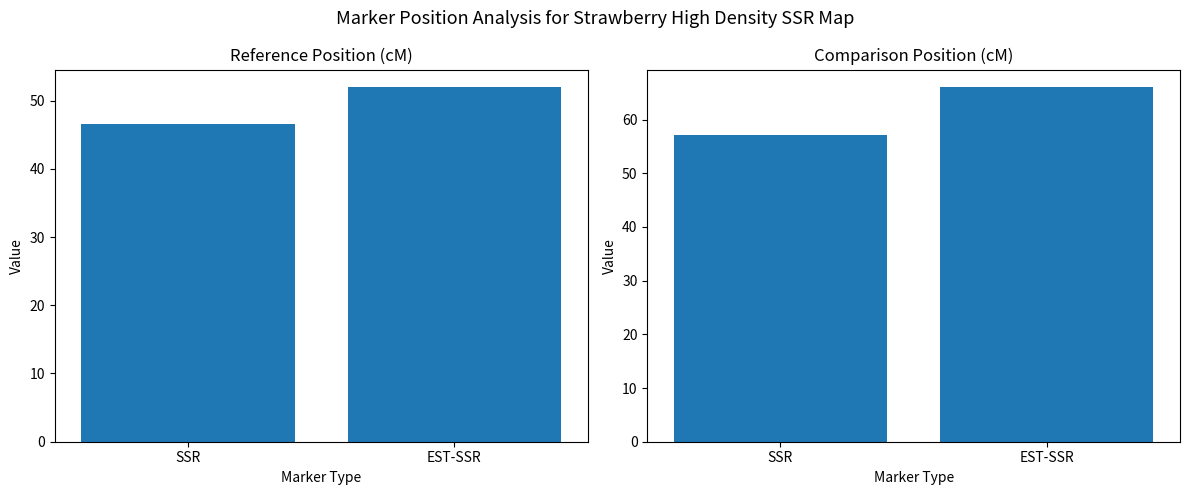

Reading left to right, what are all the values shown in this chart?

Reference Marker start Position (cM): 46.5	51.9
Comparison Marker start Position (cM): 57.0	66.0